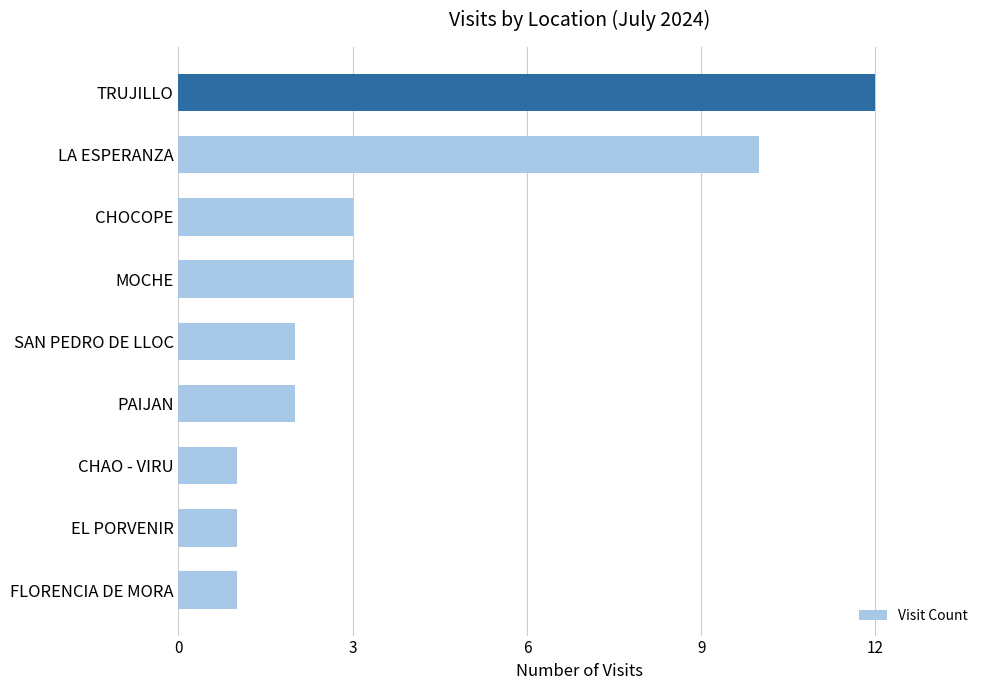

Which category has the highest value across all series?

TRUJILLO